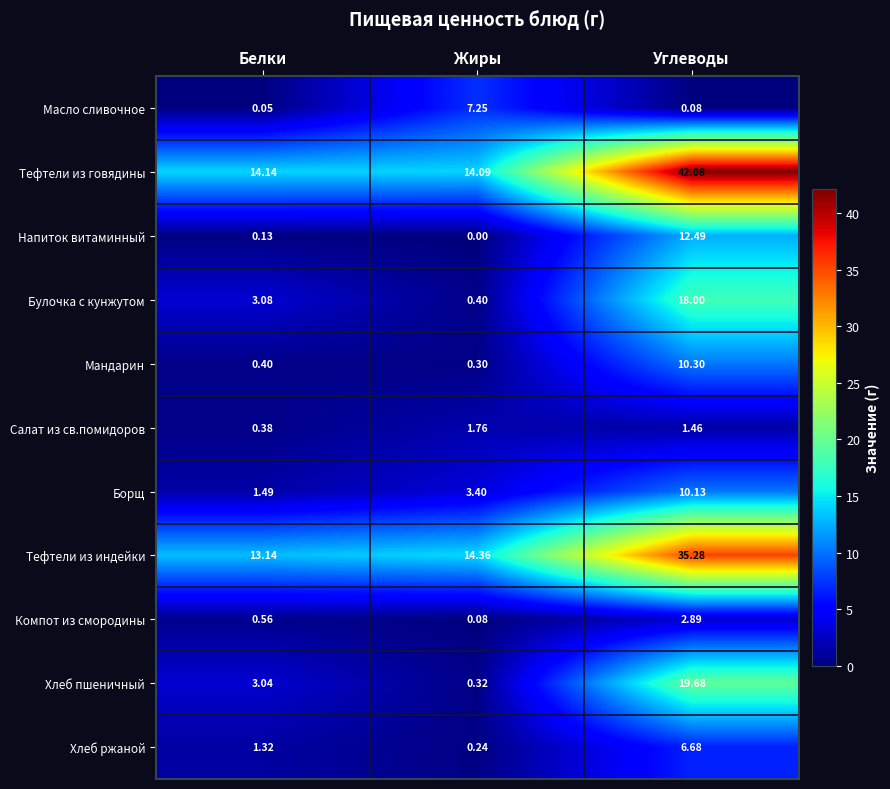

At which label does Салат из св.помидоров reach its minimum?

Белки